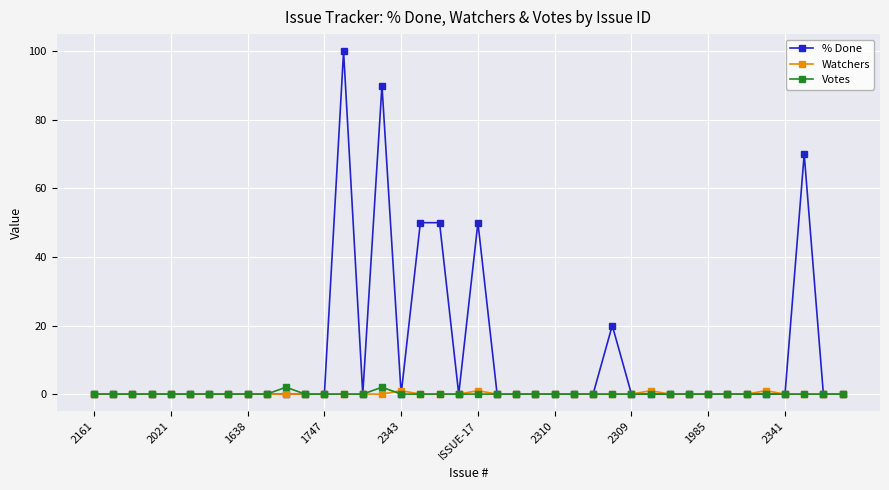

True or false: Watchers has more than 0 points higher than both neighbors.

True